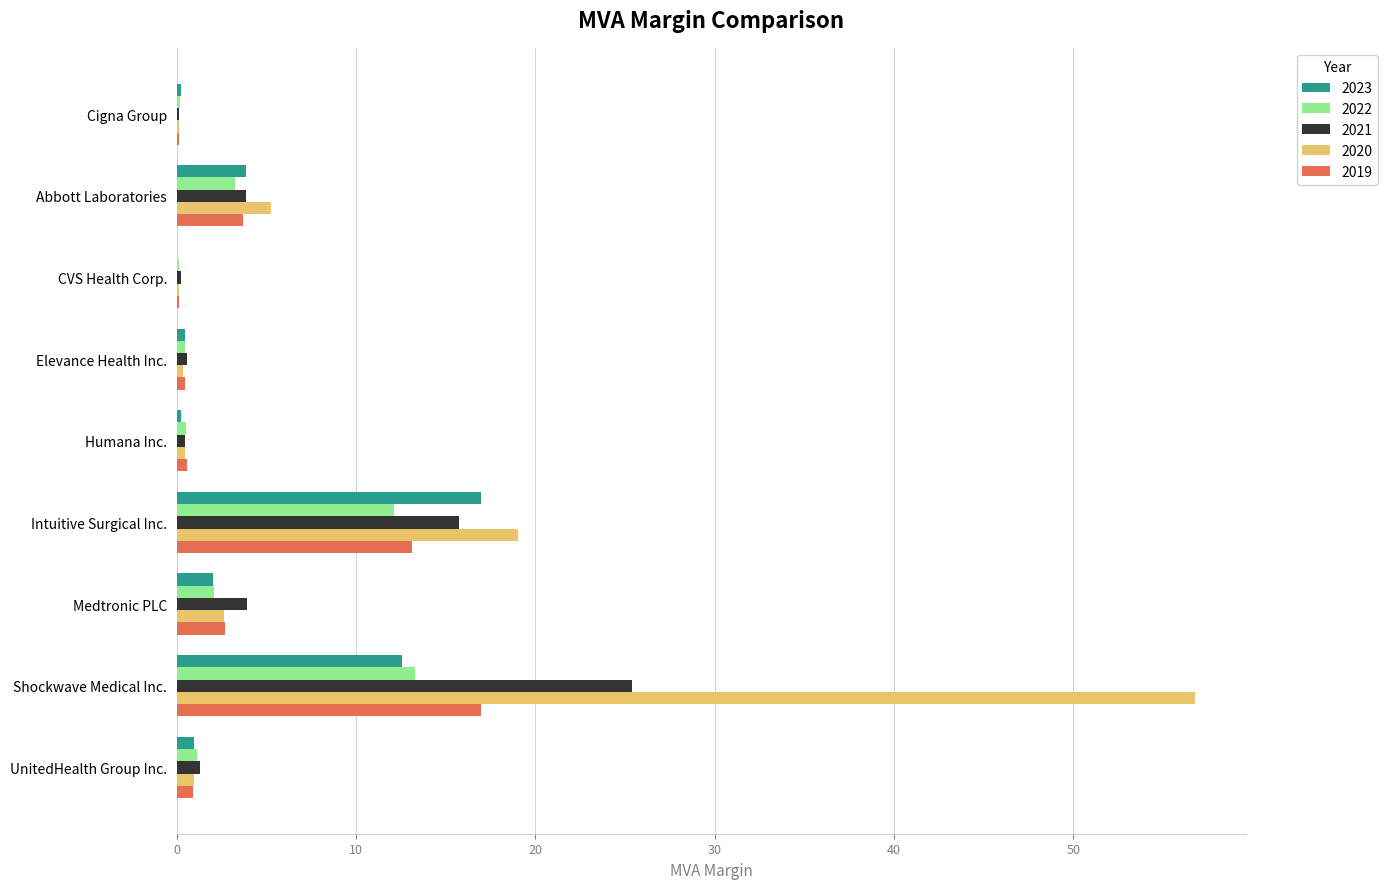

Which series has the widest spread of values?

2020